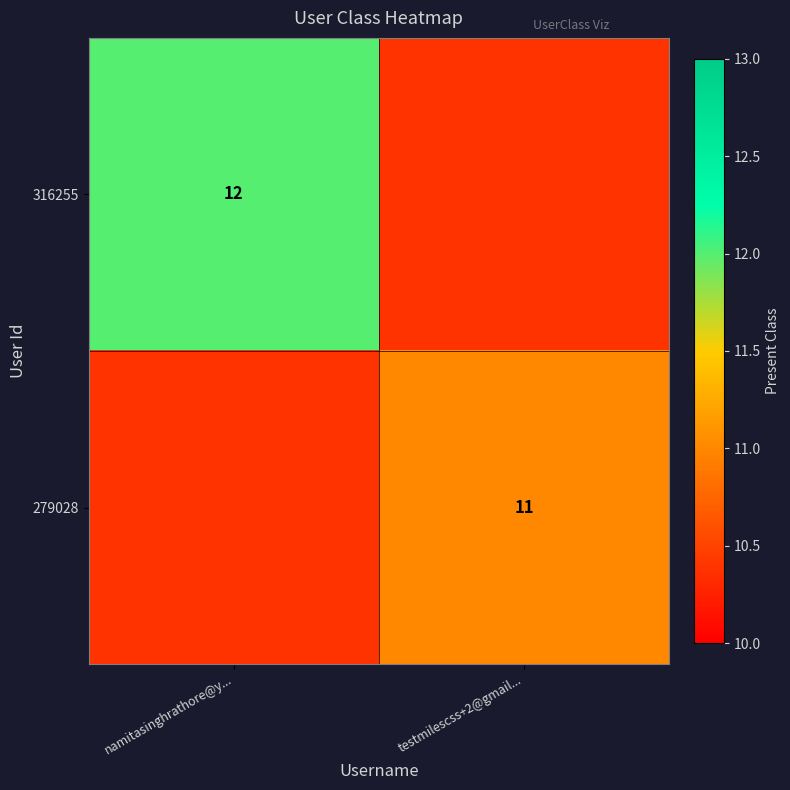

The 279028 series shows 6 at testmilescss+2@gmail.... True or false?

False